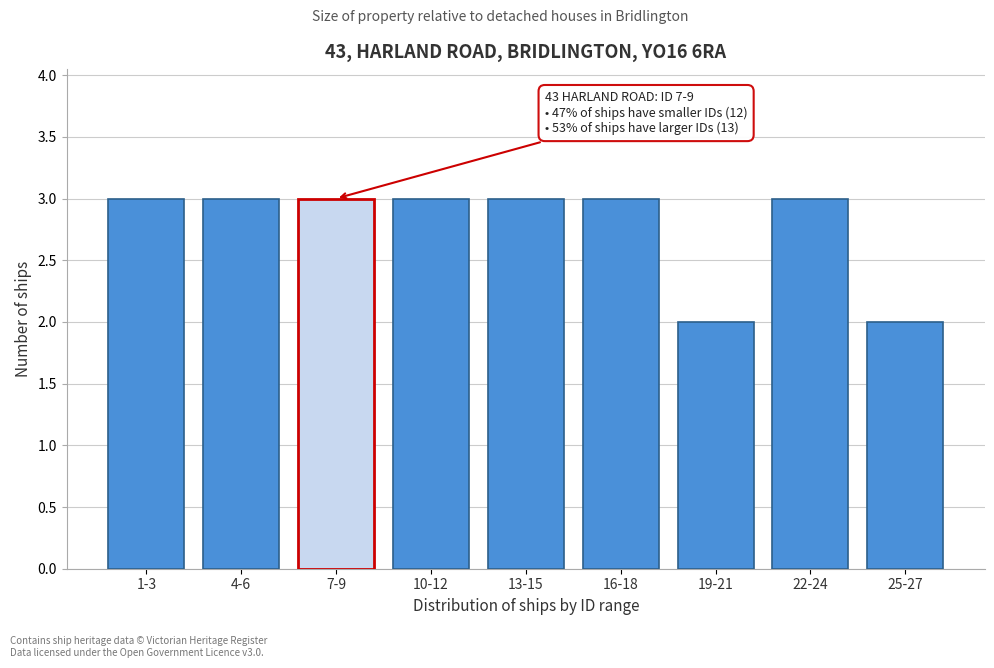

Reading left to right, transcribe all the data shown in this chart.

3	3	3	3	3	3	2	3	2